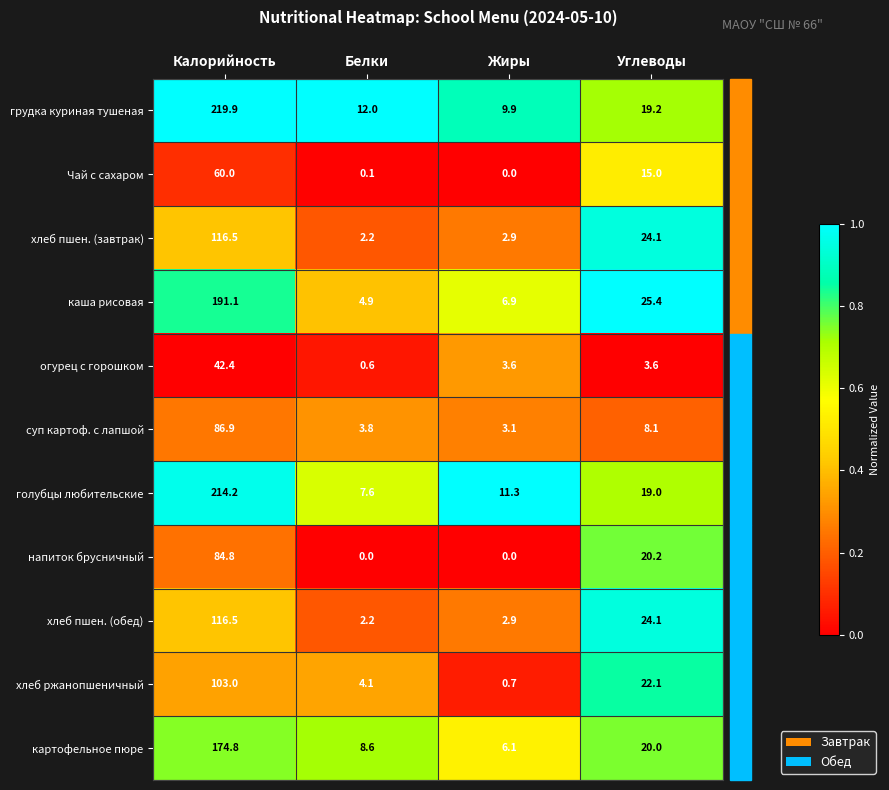

Which category has the lowest value in the огурец с горошком series?

Белки